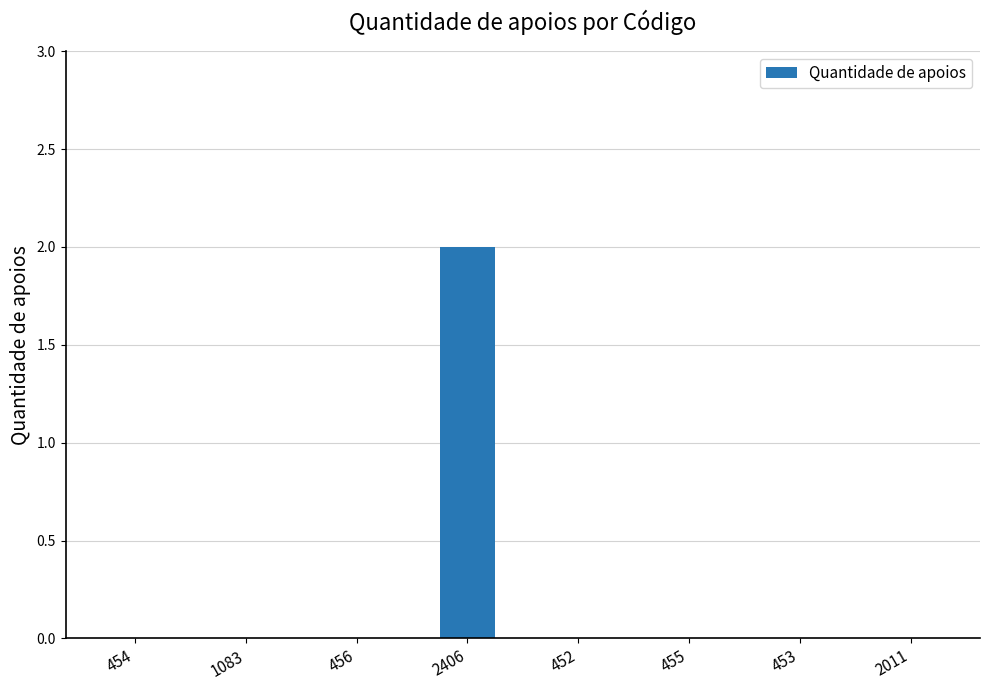

Between 2406 and 1083, which is larger?

2406